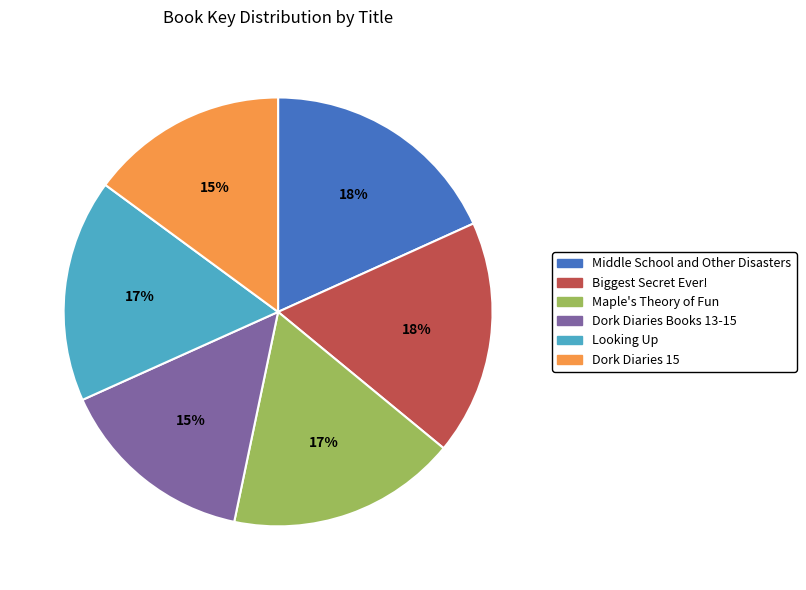

Does Middle School and Other Disasters represent more than half of the total?

No